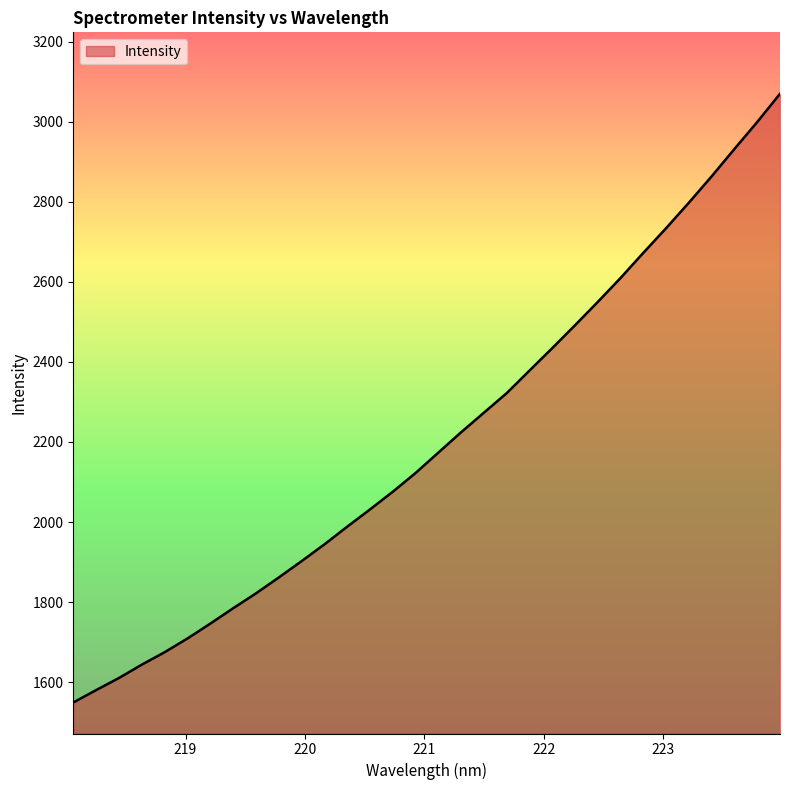

Does the chart display data point markers on the line(s)?

No